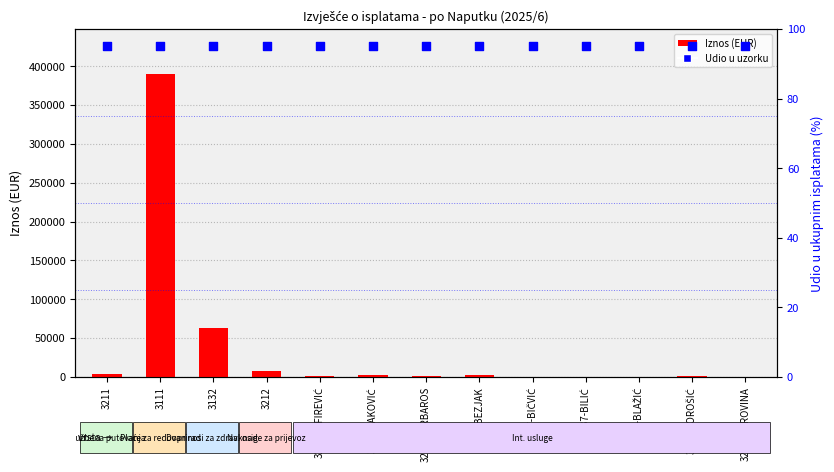

Which series contains the lowest Y value?

Iznos (EUR)